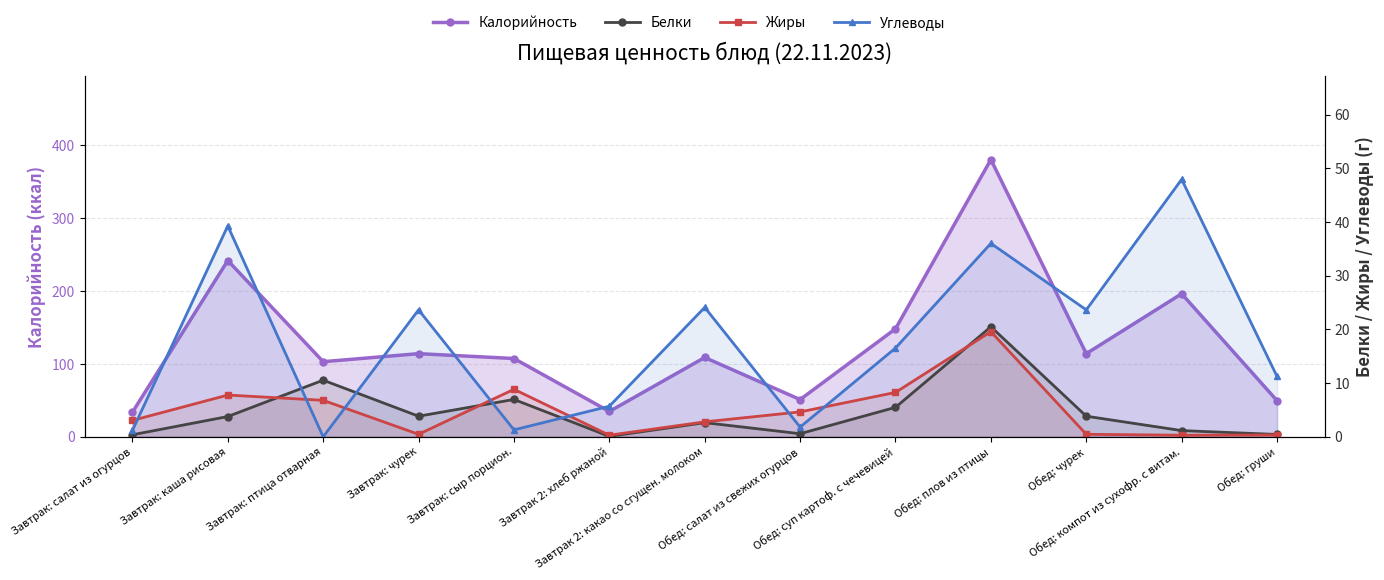

What is the label of the 13th point from the right?

Завтрак: салат из огурцов